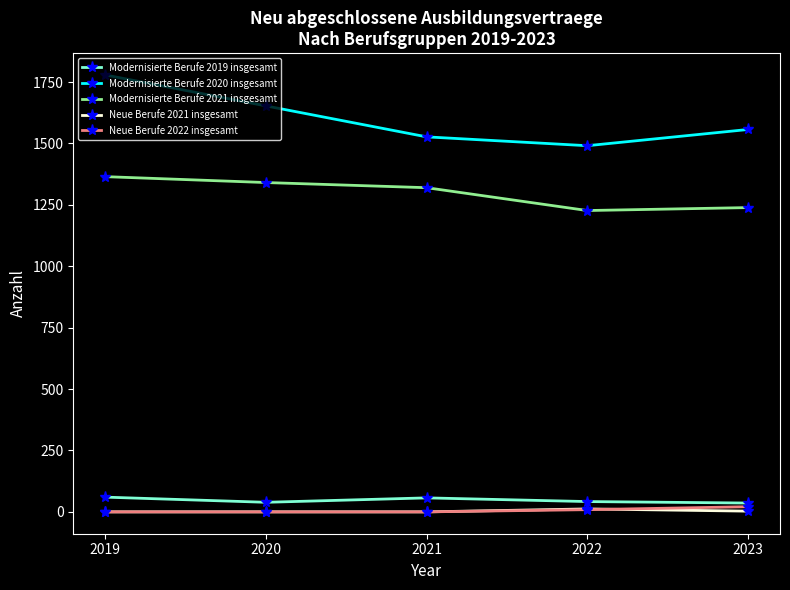

What are all the series names shown in the legend?

Modernisierte Berufe 2019 insgesamt, Modernisierte Berufe 2020 insgesamt, Modernisierte Berufe 2021 insgesamt, Neue Berufe 2021 insgesamt, Neue Berufe 2022 insgesamt